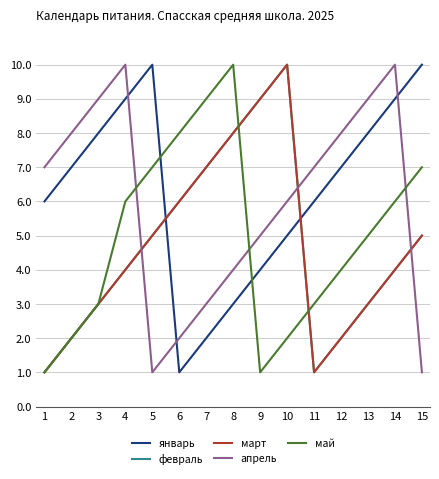

Where is the first local maximum for май?

8